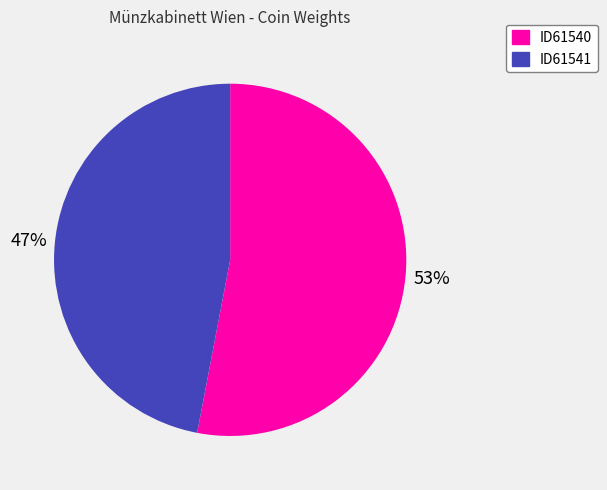

Which has a higher value, ID61540 or ID61541?

ID61540